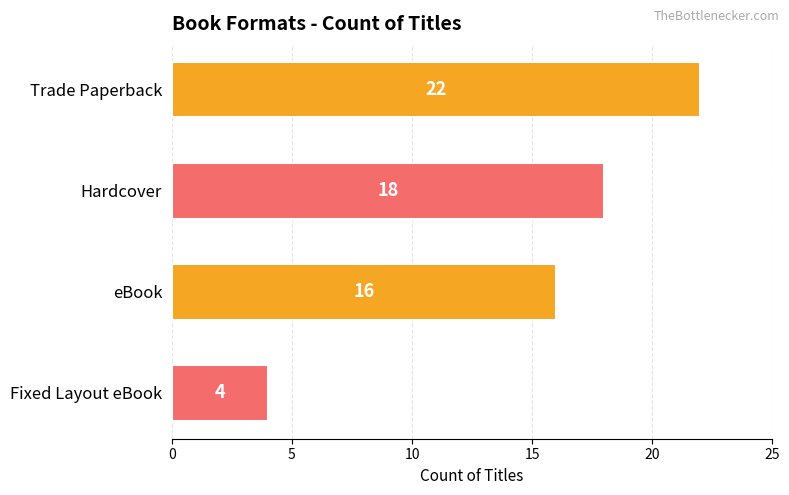

Between Hardcover and Trade Paperback, which is larger?

Trade Paperback